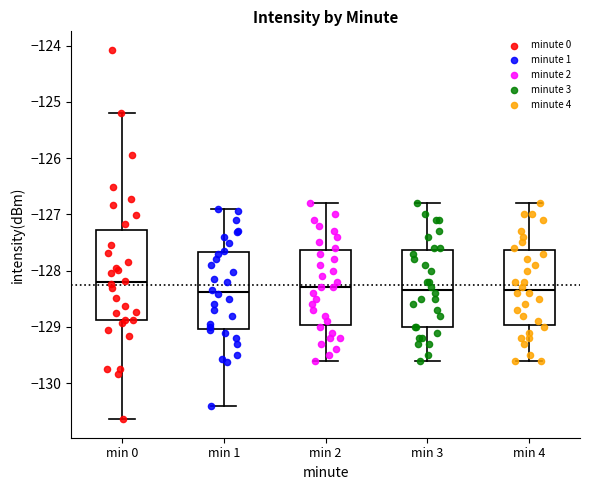

Reading left to right, transcribe this box plot: for each box, give where its median line is, the range the box spans, and where its two whiskers end, as read against the y-axis. The values are not printed on the chart, so give them approximately, as read against the axis.

min 0: median -128.2, box -128.9 to -127.3, whiskers -130.6 to -125.2
min 1: median -128.4, box -129.0 to -127.7, whiskers -130.4 to -126.9
min 2: median -128.3, box -129.0 to -127.6, whiskers -129.6 to -126.8
min 3: median -128.3, box -129.0 to -127.6, whiskers -129.6 to -126.8
min 4: median -128.3, box -129.0 to -127.6, whiskers -129.6 to -126.8